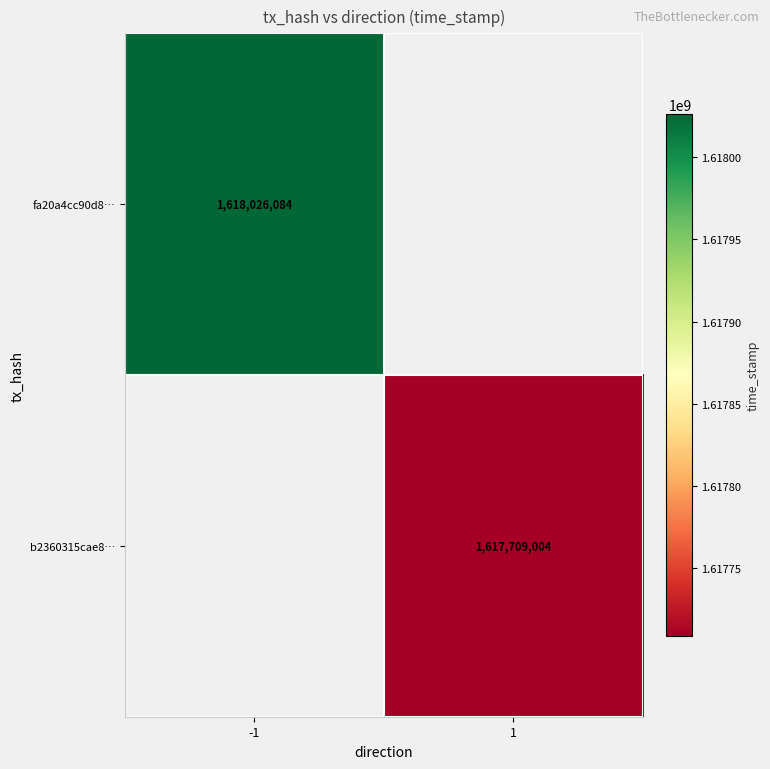

Is it true that b2360315cae8… equals 849541978 at 1?

False